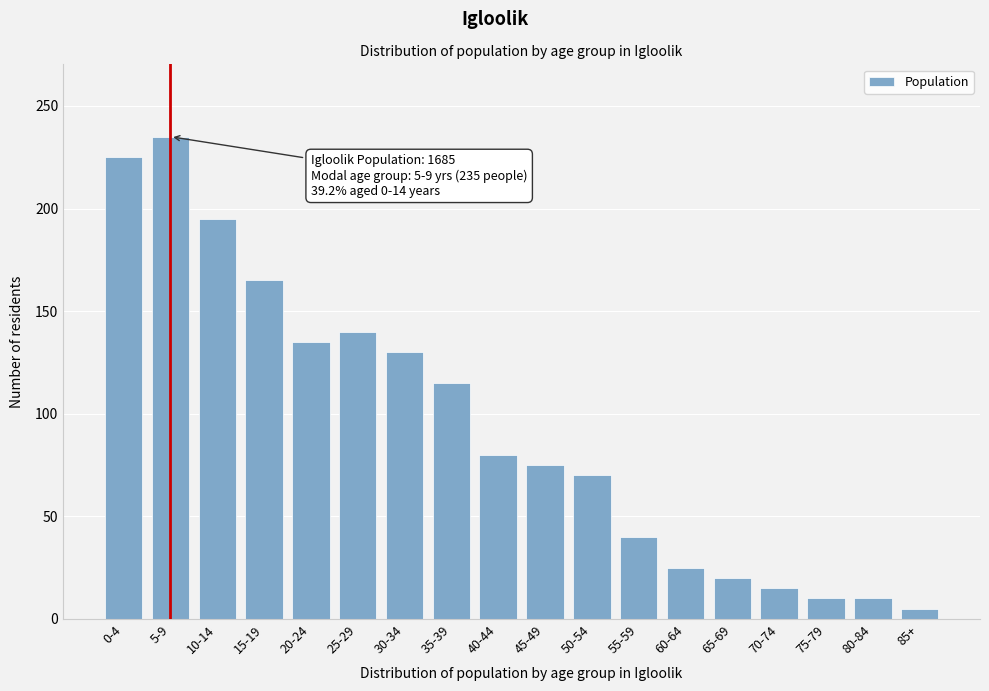

Reading left to right, transcribe all the data shown in this chart.

0-4=225	5-9=235	10-14=195	15-19=165	20-24=135	25-29=140	30-34=130	35-39=115	40-44=80	45-49=75	50-54=70	55-59=40	60-64=25	65-69=20	70-74=15	75-79=10	80-84=10	85+=5